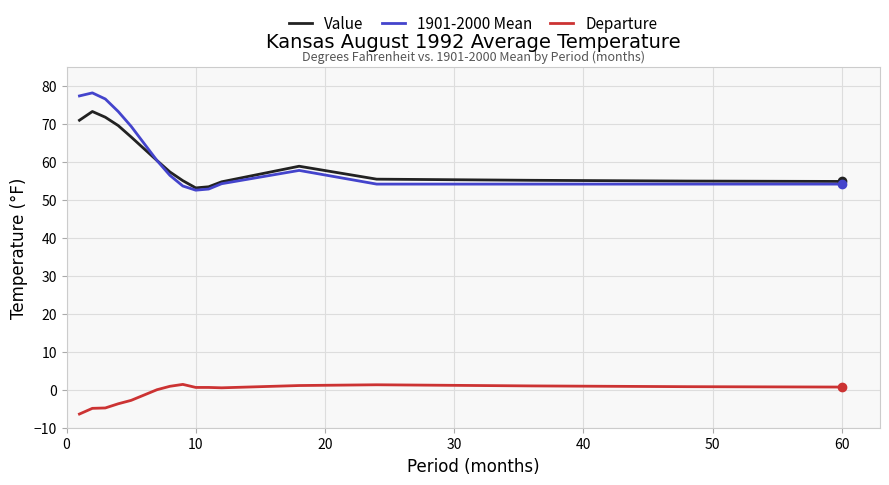

Which series has the largest range (max minus min)?

1901-2000 Mean